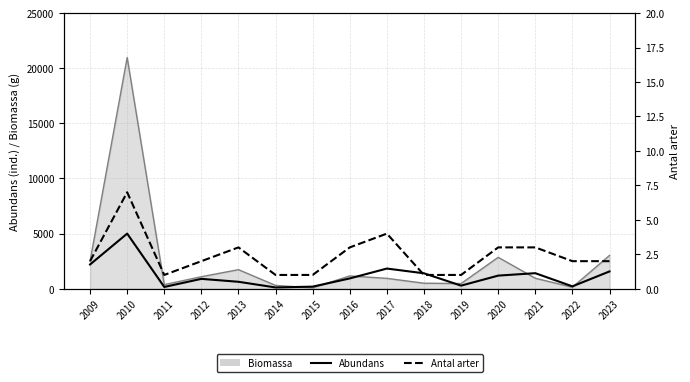

What is the average value of the Antal arter series?

2